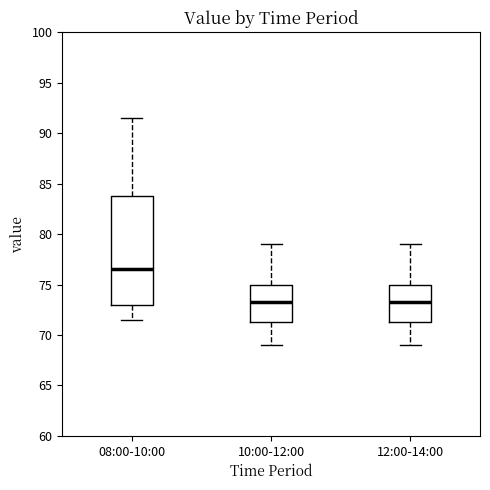

Reading left to right, transcribe this box plot: for each box, give where its median line is, the range the box spans, and where its two whiskers end, as read against the y-axis. The values are not printed on the chart, so give them approximately, as read against the axis.

08:00-10:00: median 76.5, box 73.0 to 84.0, whiskers 71.5 to 91.5
10:00-12:00: median 73.5, box 71.5 to 75.0, whiskers 69.0 to 79.0
12:00-14:00: median 73.5, box 71.5 to 75.0, whiskers 69.0 to 79.0